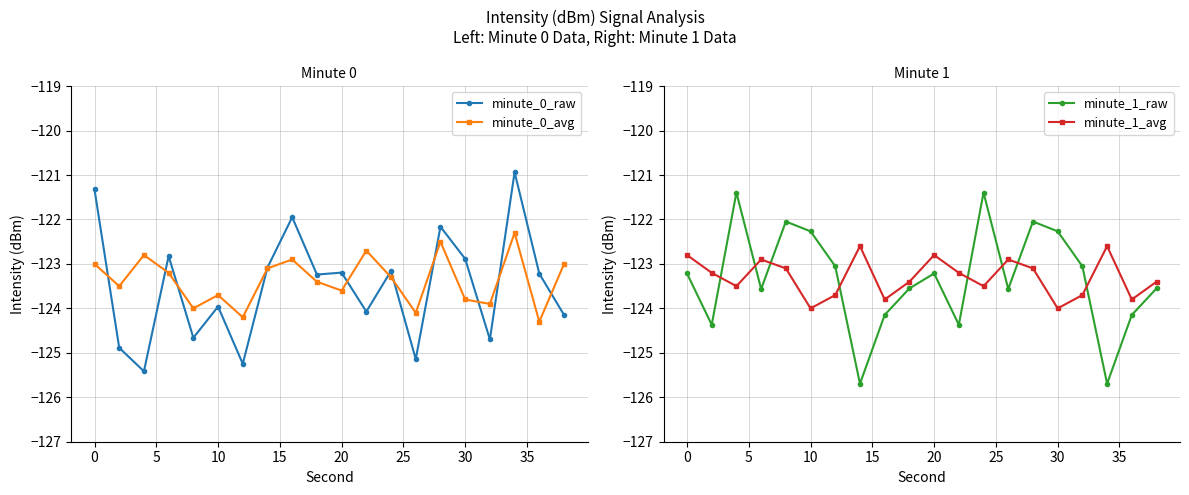

The minute_0_avg series shows -167.9 at 10. True or false?

False